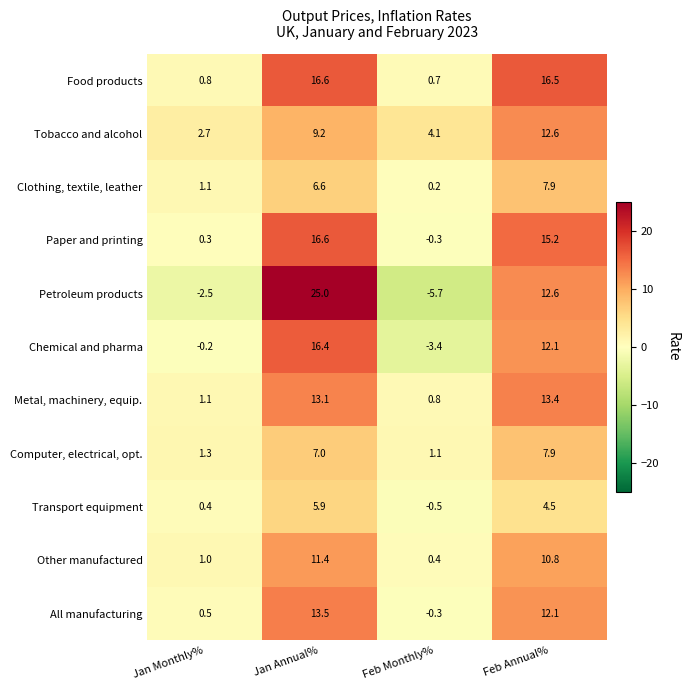

Between Jan Monthly% and Jan Annual%, which series saw the biggest shift?

Petroleum products